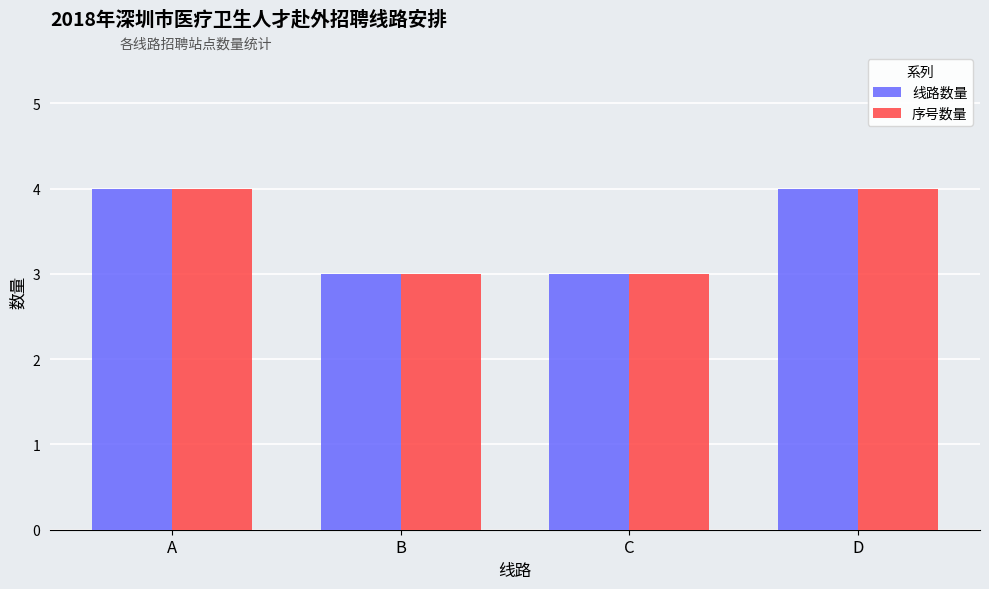

Count the 序号数量 values in the range 3 to 4.

4